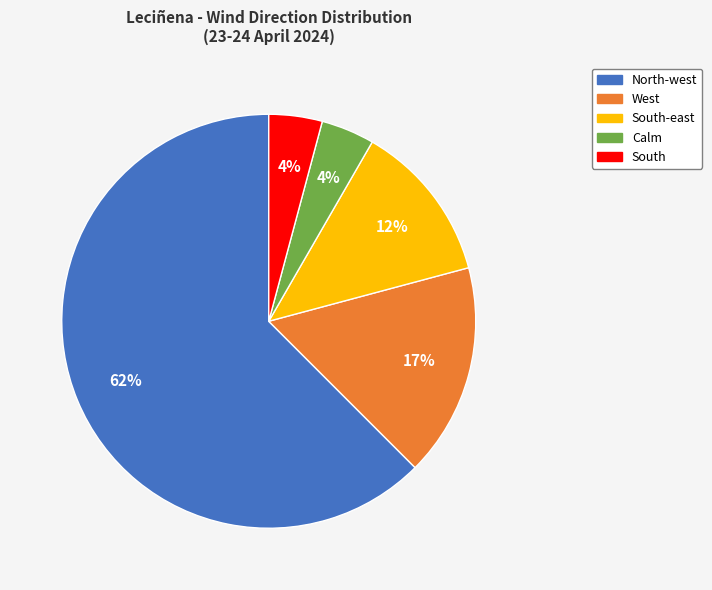

How many slices are in this pie chart?

5